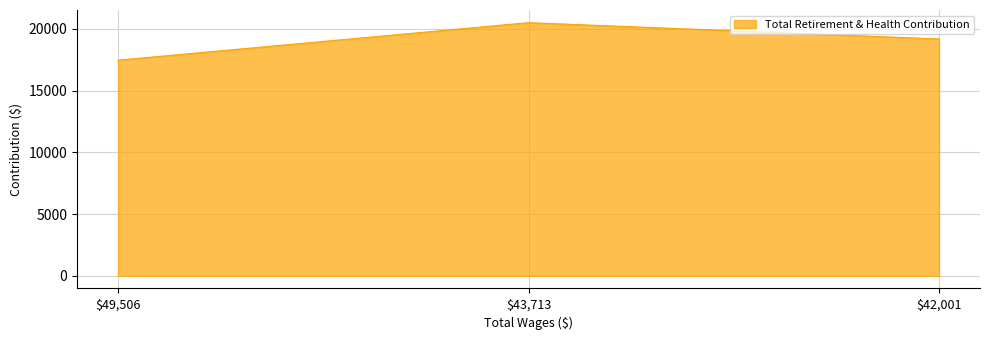

The chart shows a value of 4466 at $49,506. True or false?

False